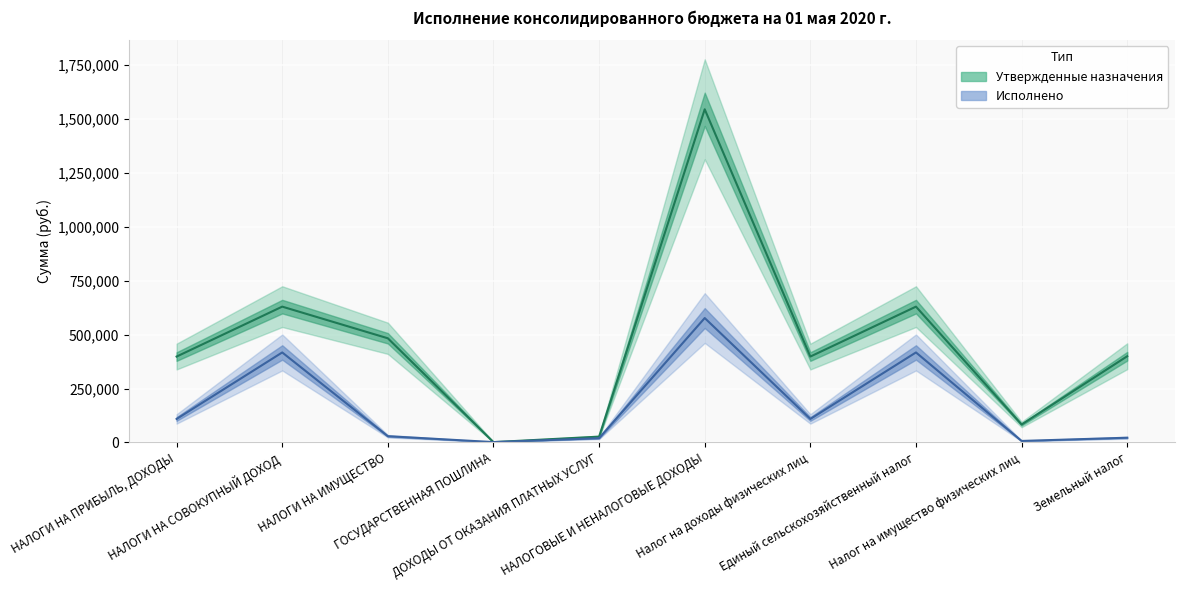

How many lines are shown in the chart?

2